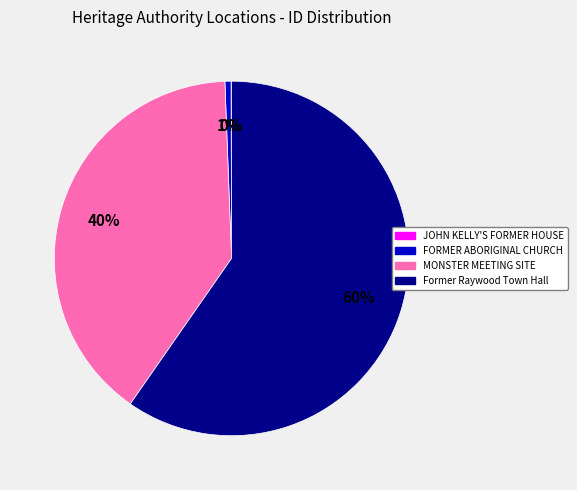

To the nearest percent, what is the average slice percentage?

25%